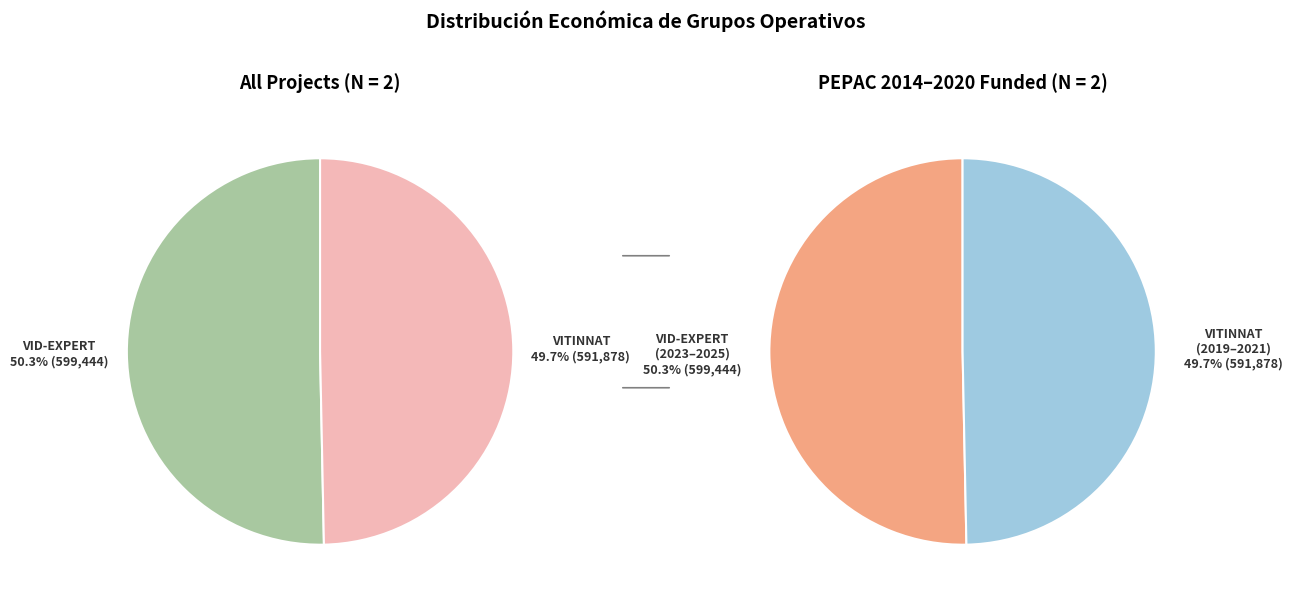

Which slice represents more than half of the pie?

Groupe opérationnel VID-EXPERT